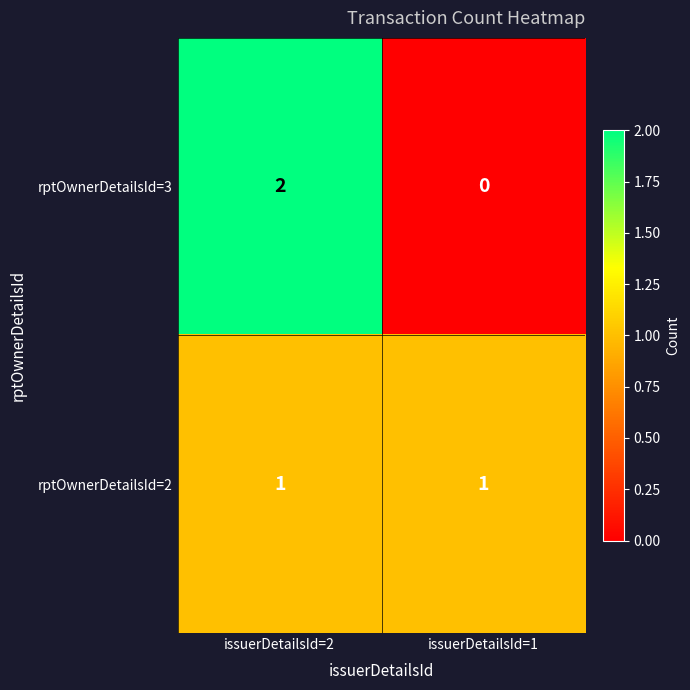

How many distinct data groups are displayed?

2